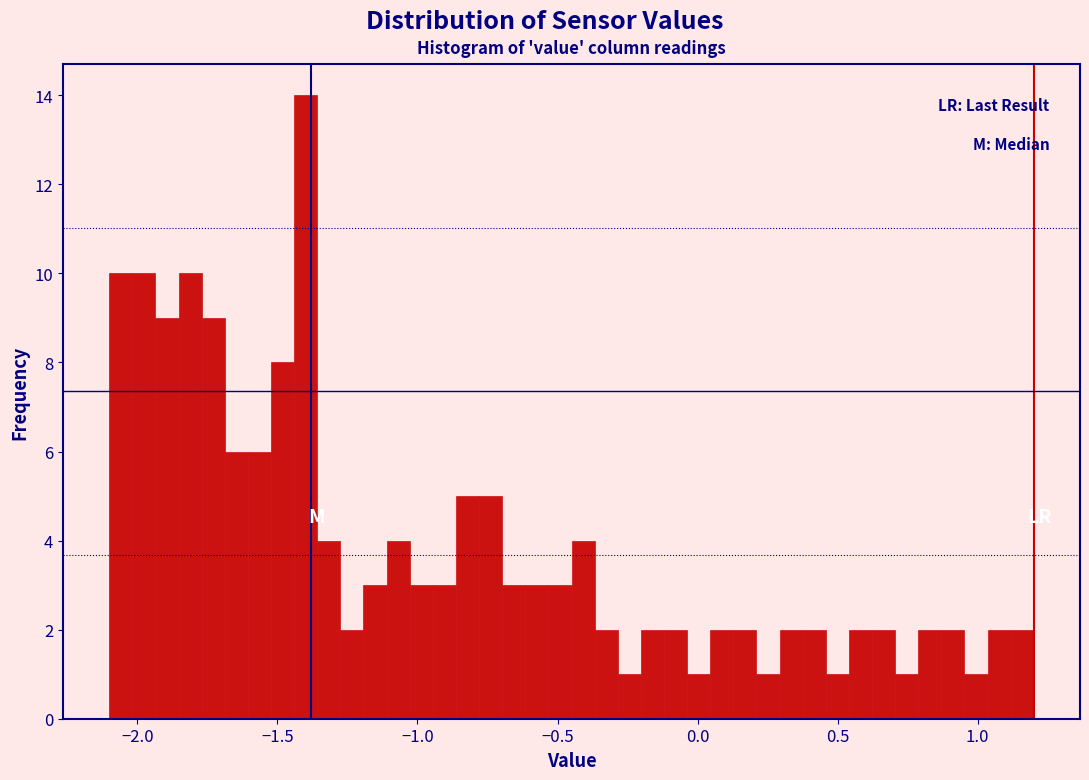

Read against the x-axis, roughly where is the centre of the tallest bar?

-1.40